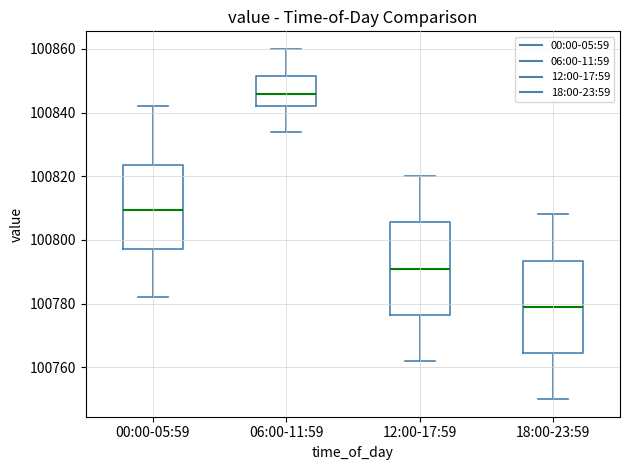

Reading left to right, read every box against the y-axis: the position of its median line, the range the box covers, and the ends of its whiskers. The values are not printed on the chart, so give them approximately, as read against the axis.

00:00-05:59: median 100810, box 100798 to 100824, whiskers 100782 to 100842
06:00-11:59: median 100846, box 100842 to 100852, whiskers 100834 to 100860
12:00-17:59: median 100792, box 100776 to 100806, whiskers 100762 to 100820
18:00-23:59: median 100780, box 100764 to 100794, whiskers 100750 to 100808